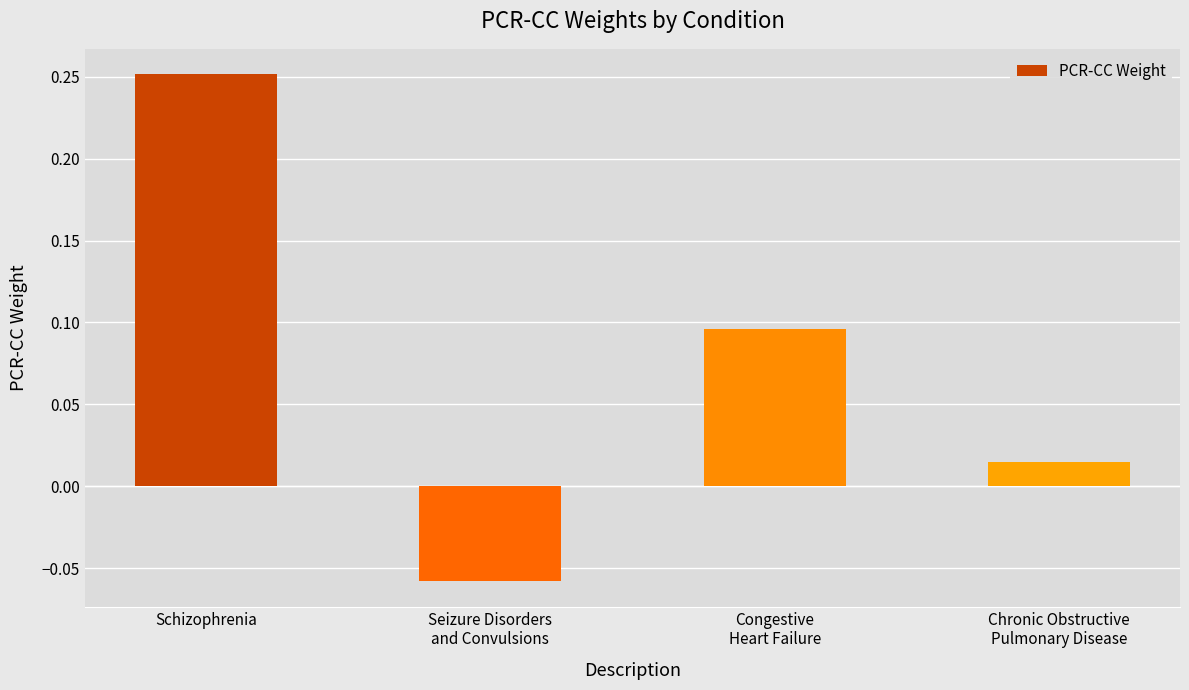

What is the label of the 4th bar from the right?

Schizophrenia